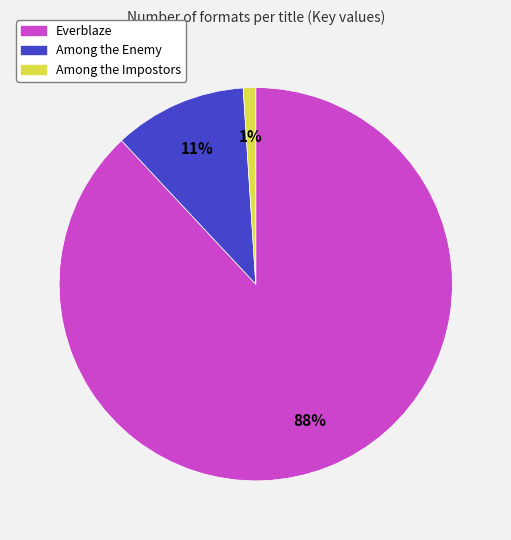

How many slices are in this pie chart?

3